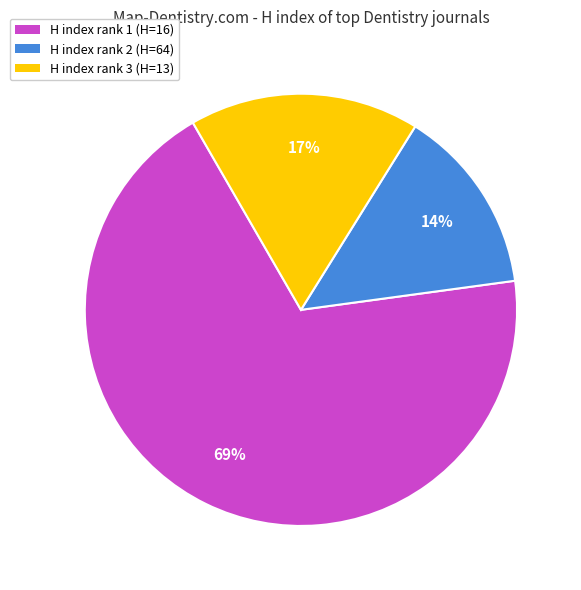

Does any single category account for the majority?

Yes